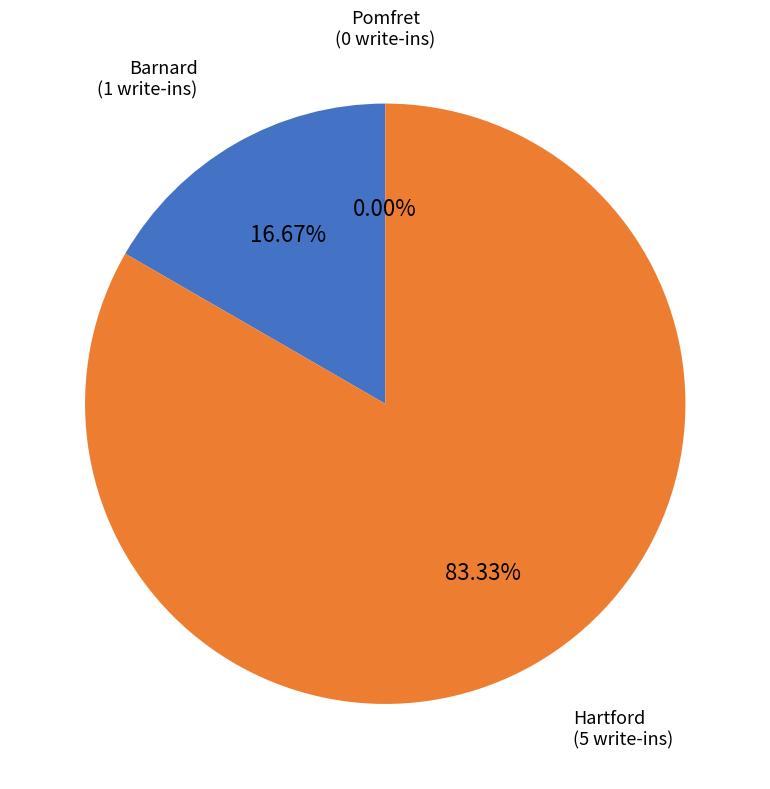

What is the largest slice in the pie chart?

Hartford